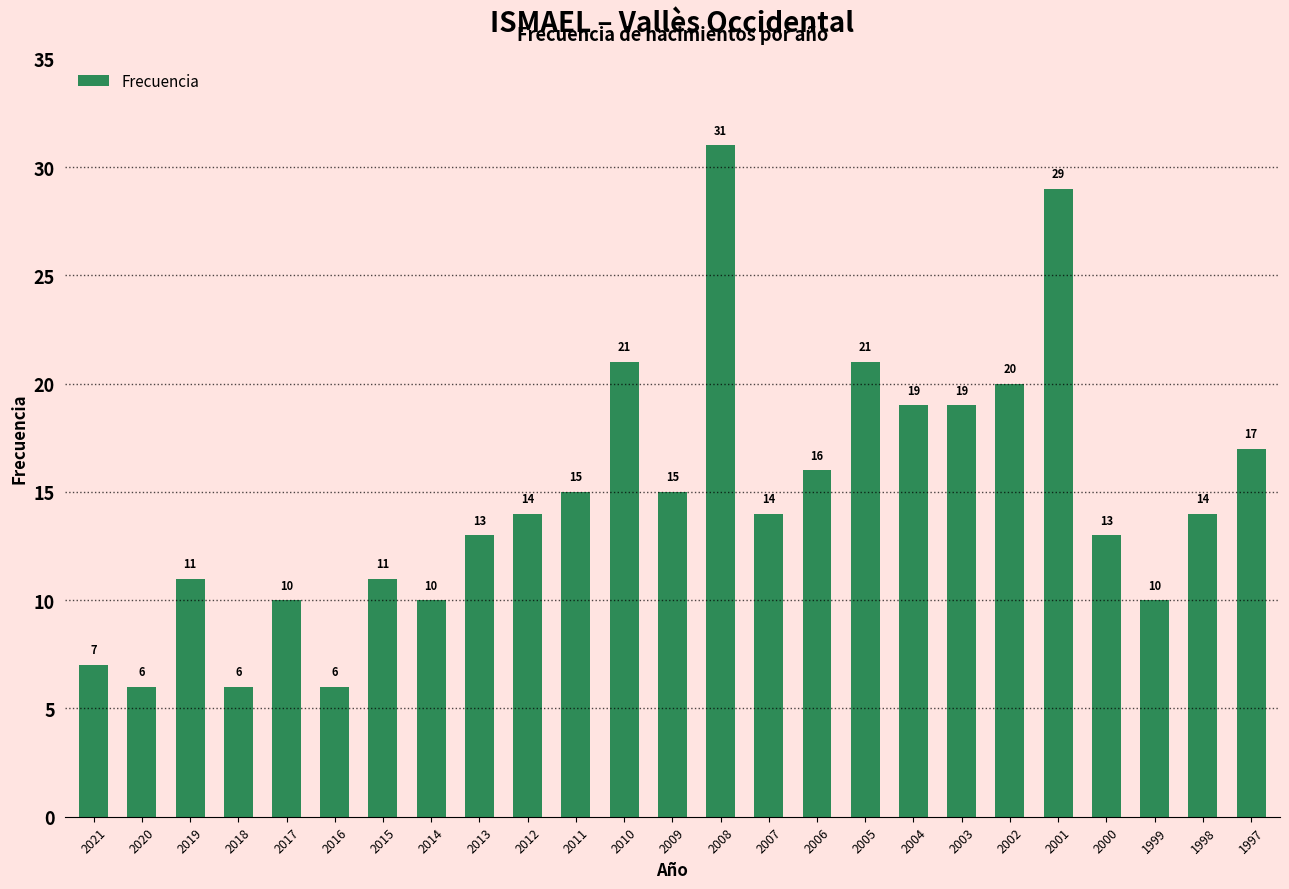

Is it true that the value at 2020 is 6?

True